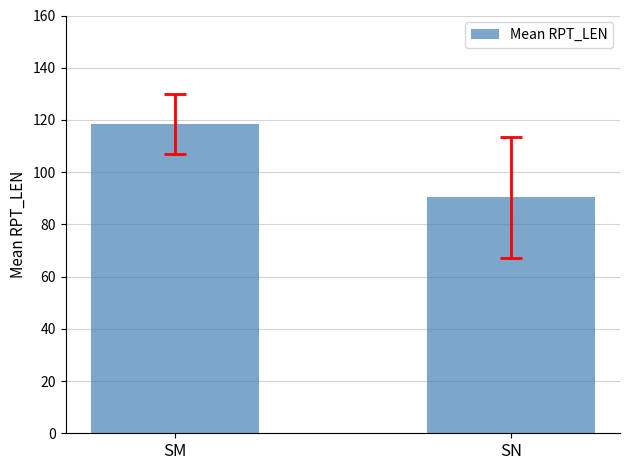

Reading left to right, extract all data points from this chart.

118.5	90.3